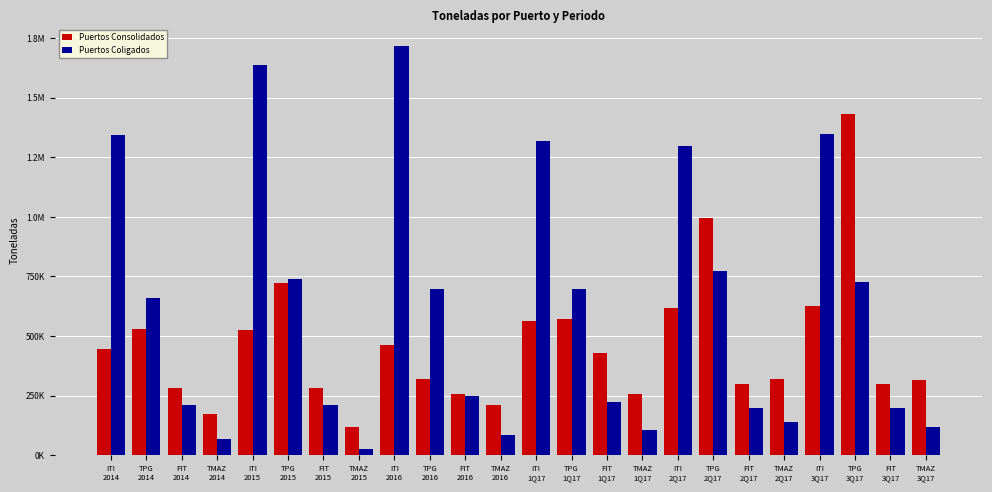

What are all the series names shown in the legend?

Puertos Consolidados, Puertos Coligados